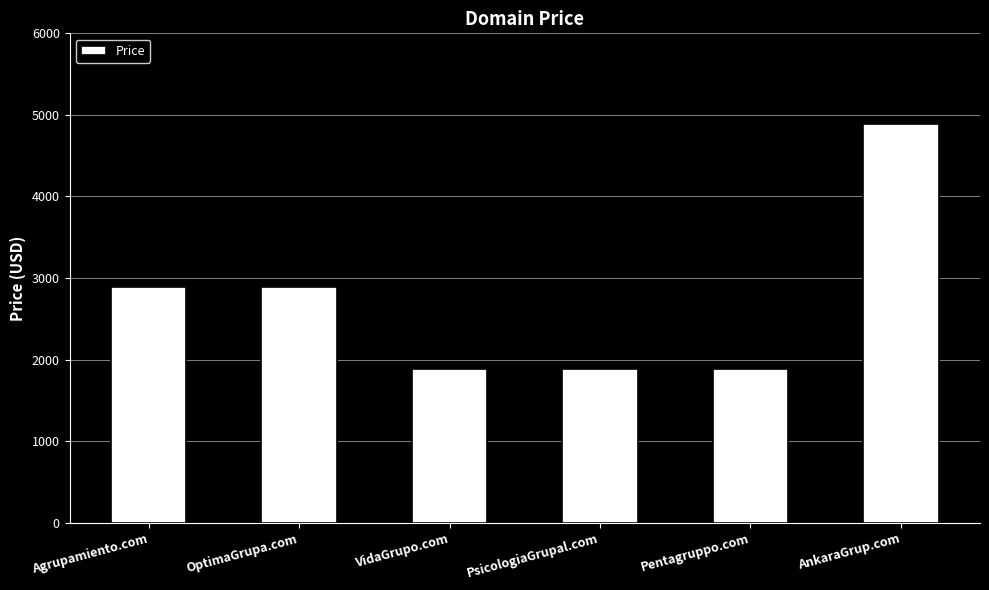

Read the value at AnkaraGrup.com.

4888